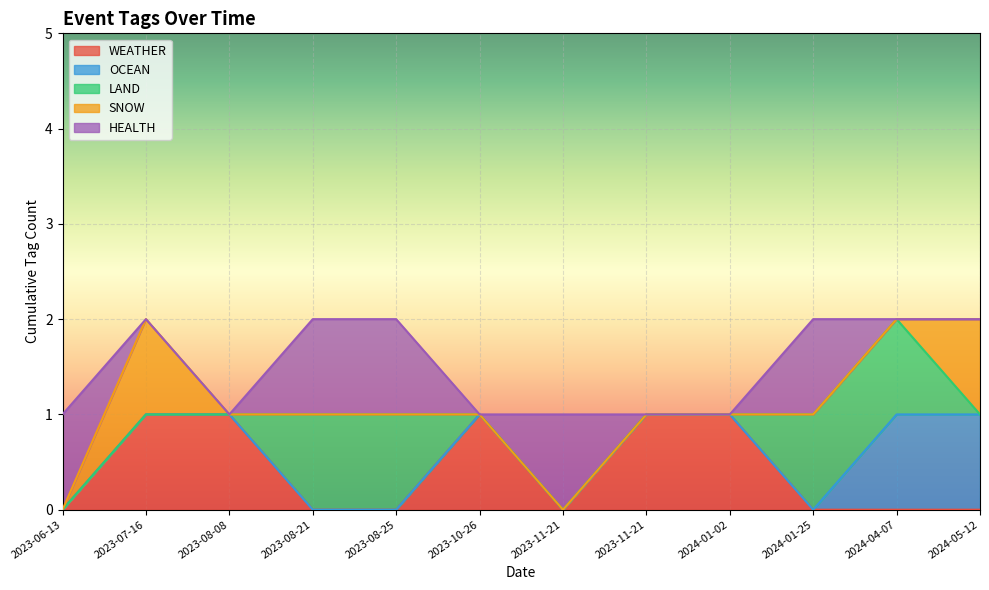

Count the number of data series in this chart.

5